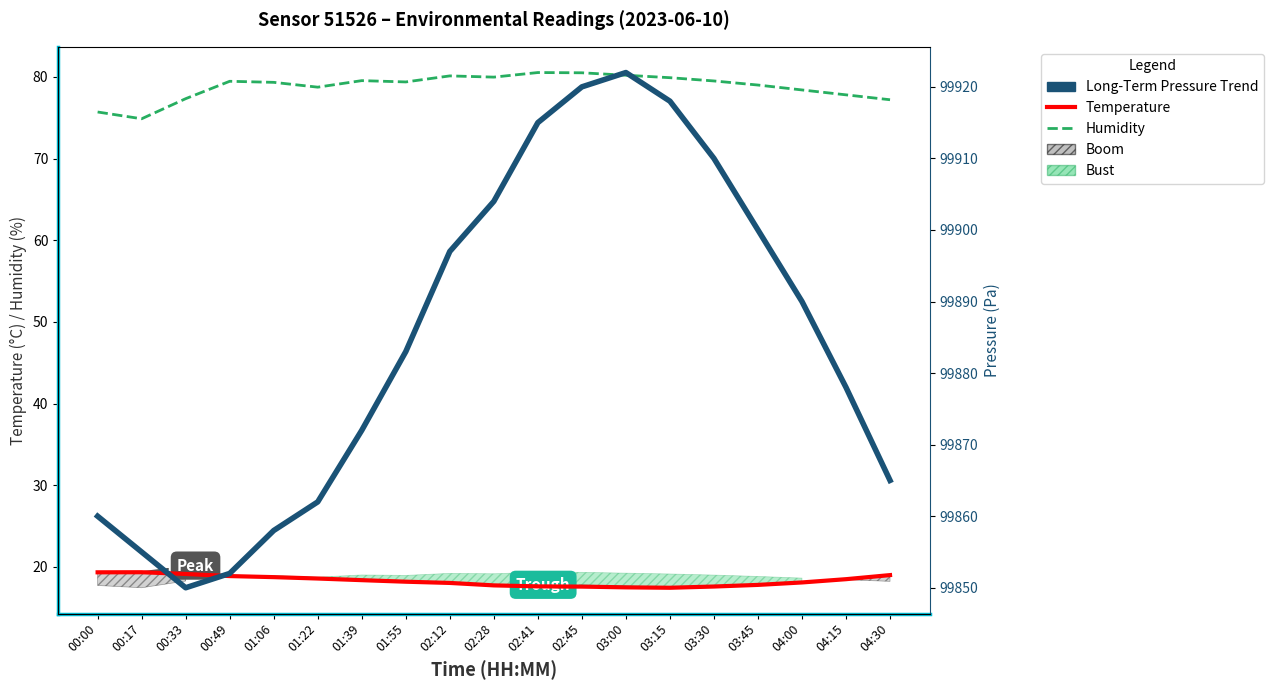

What is the minimum value for Temperature?

17.4